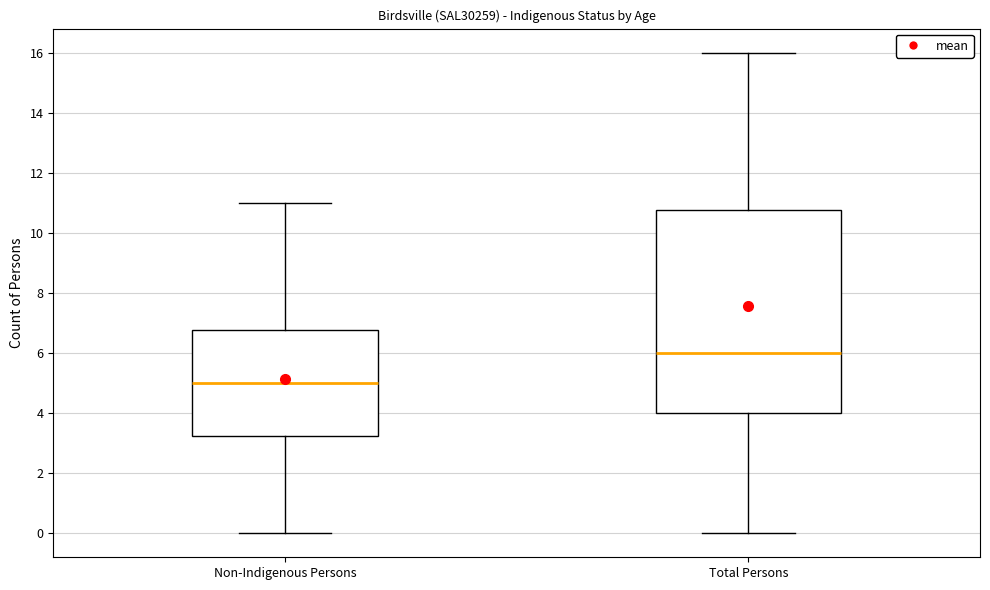

Where is the lower edge of the box for Non-Indigenous Persons on the y-axis? The values are not printed on the chart, so give them approximately, as read against the axis.

3.2